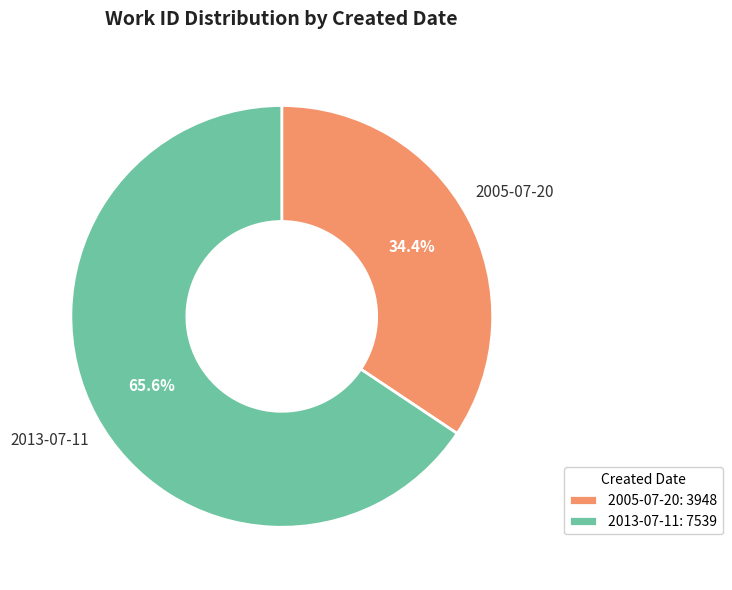

What is the smallest slice in the pie chart?

2005-07-20